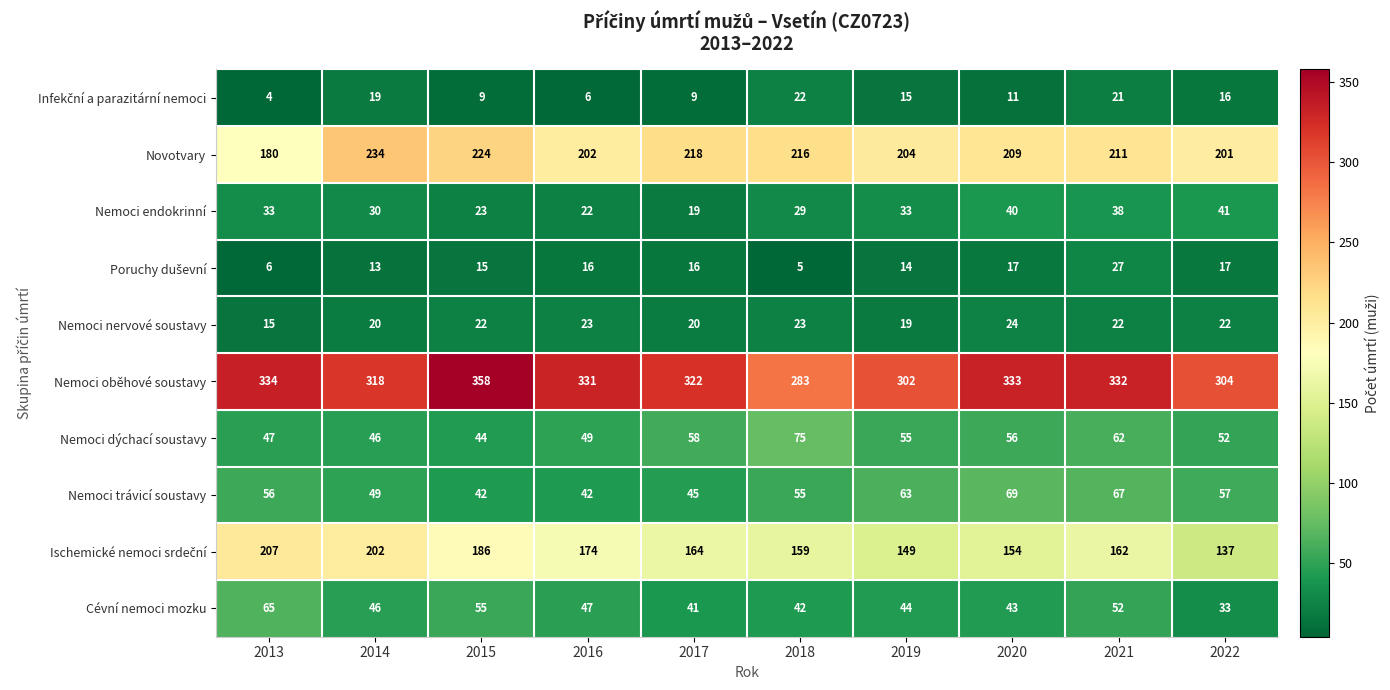

Is it true that Nemoci oběhové soustavy equals 318 at 2014?

True